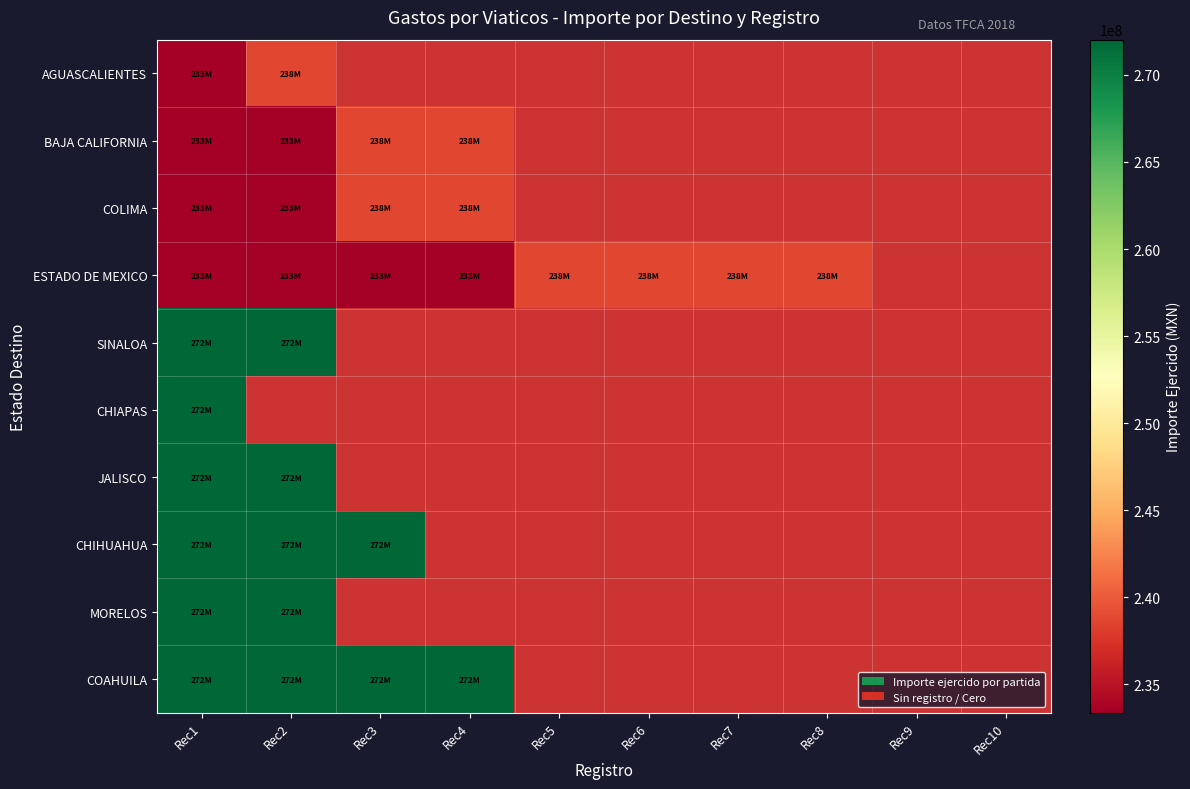

At which label is COAHUILA closest to 272029552?

Rec2